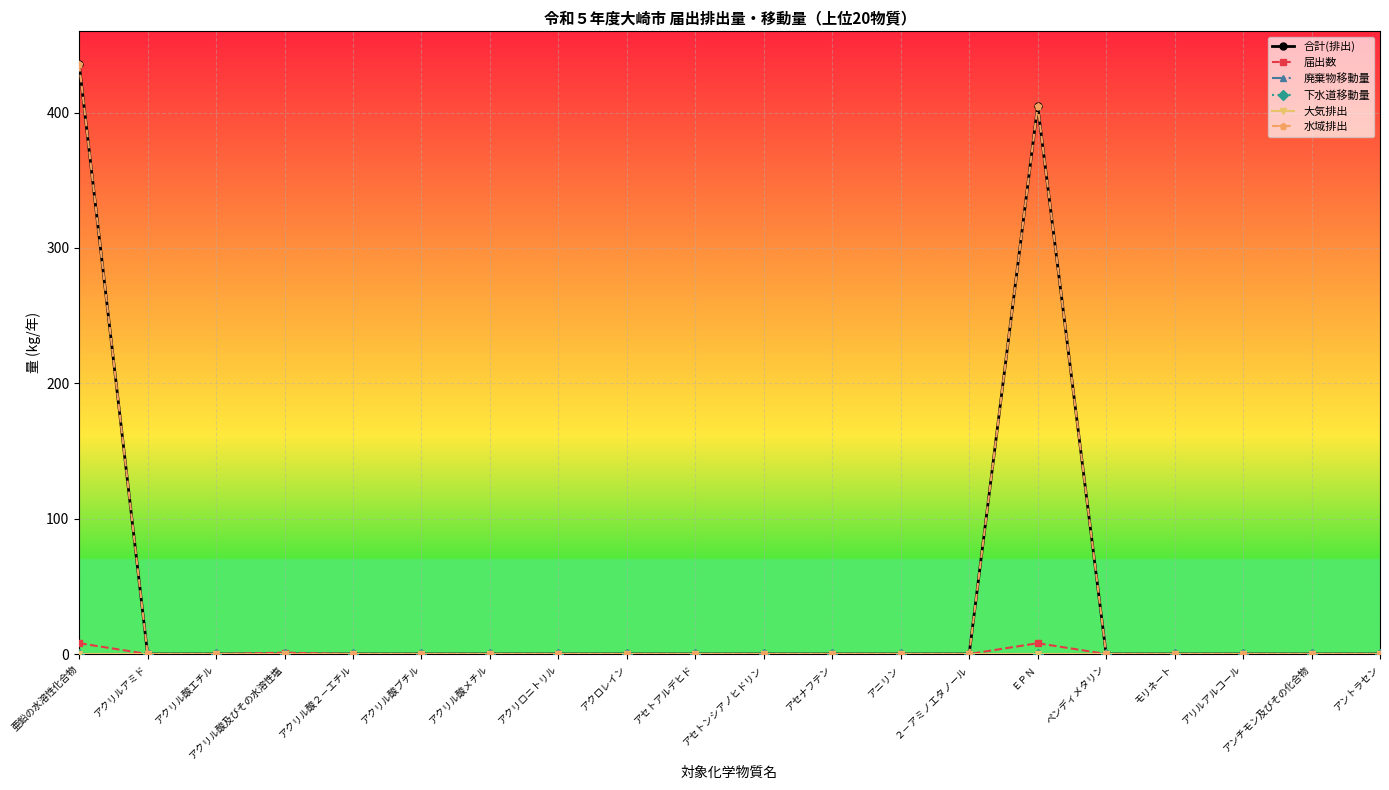

Is this an area chart (filled region under the line)?

No